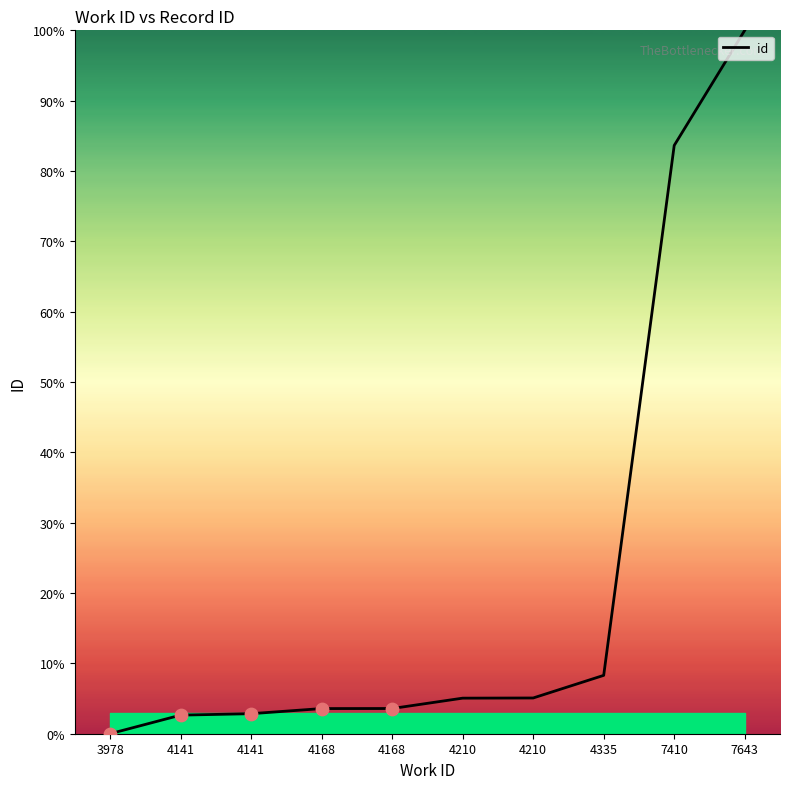

How many lines are shown in the chart?

1